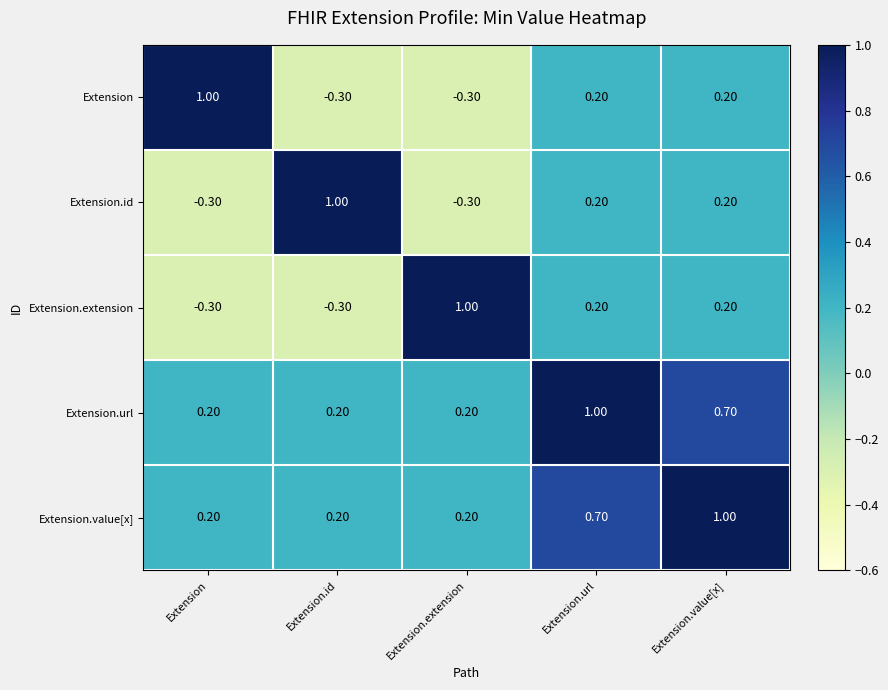

What is the difference between the second highest and second lowest values in the Extension series?

0.5